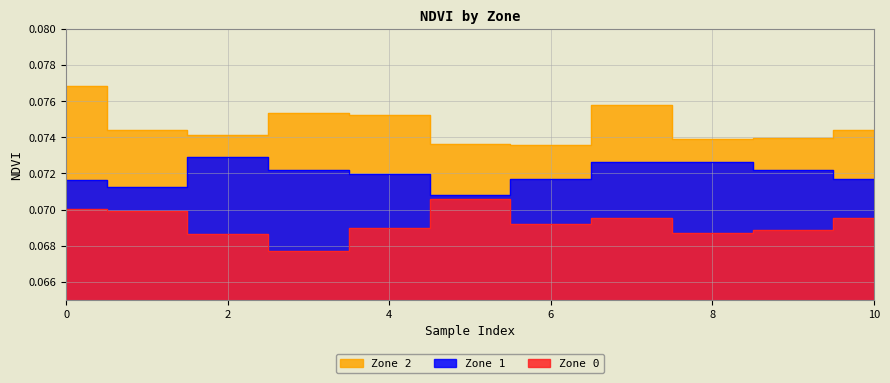

True or false: Zone 2 and Zone 0 cross at least once.

False